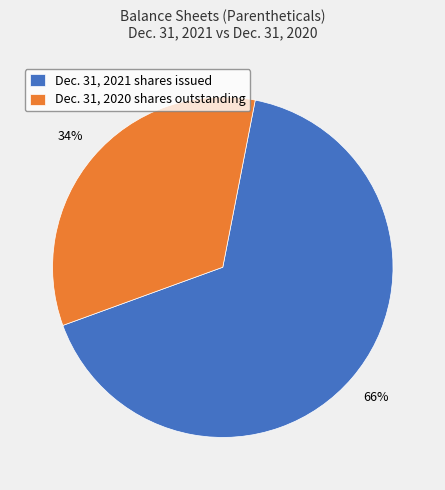

Count the number of slices in the pie.

2